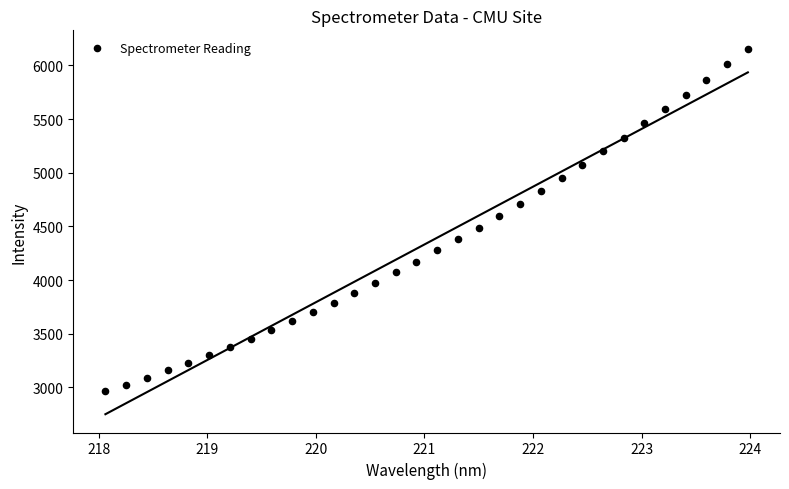

What is the range of Y values (max minus min)?

3193.3